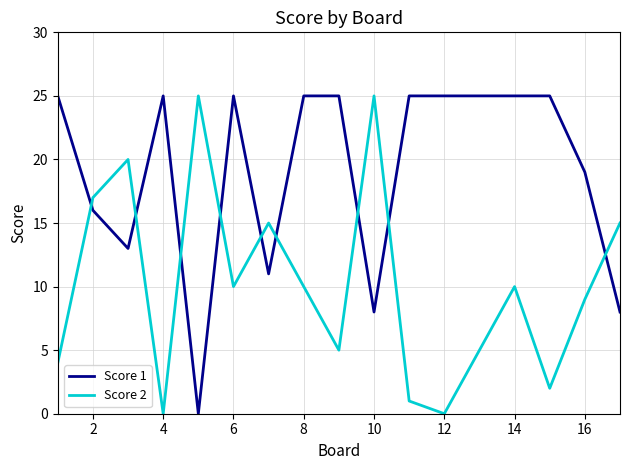

Which series has the largest total across all categories?

Score 1